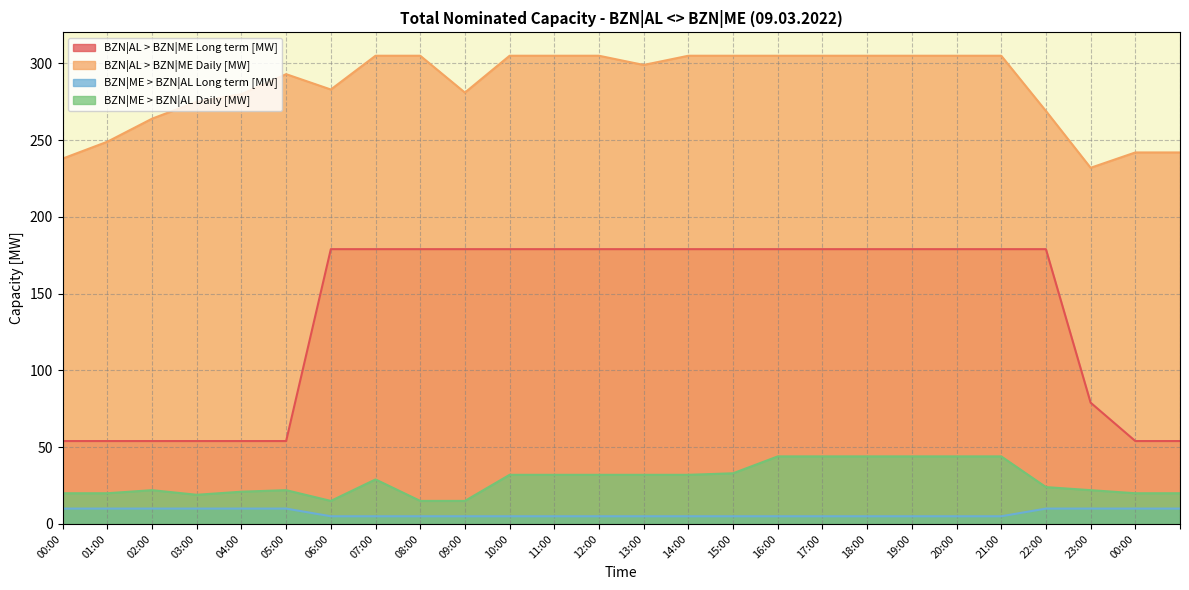

True or false: BZN|AL > BZN|ME Long term [MW] and BZN|AL > BZN|ME Daily [MW] cross at least once.

False